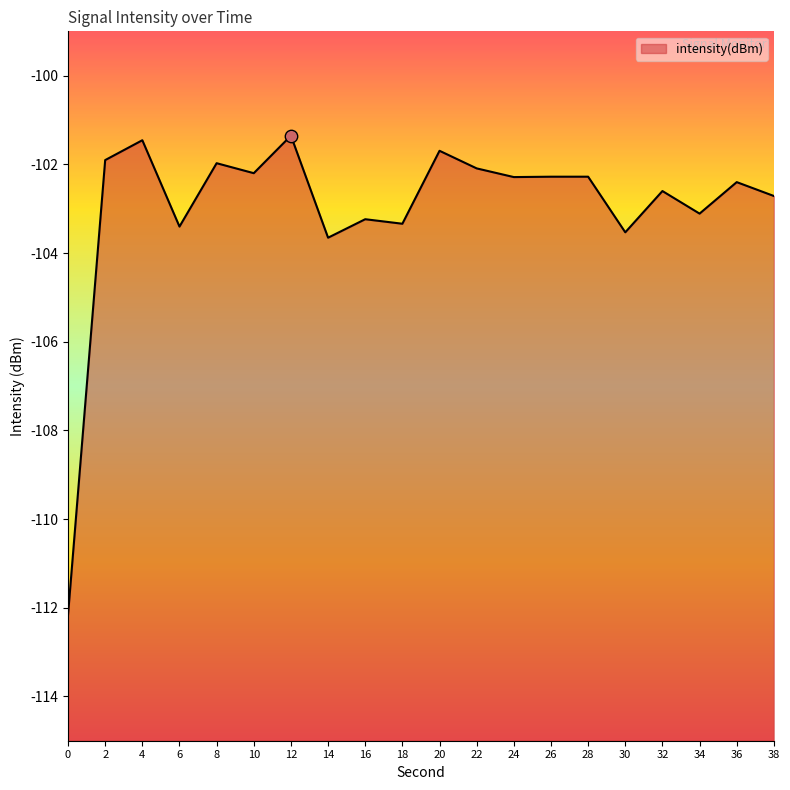

What is the change in value from 4 to 12?

+0.1